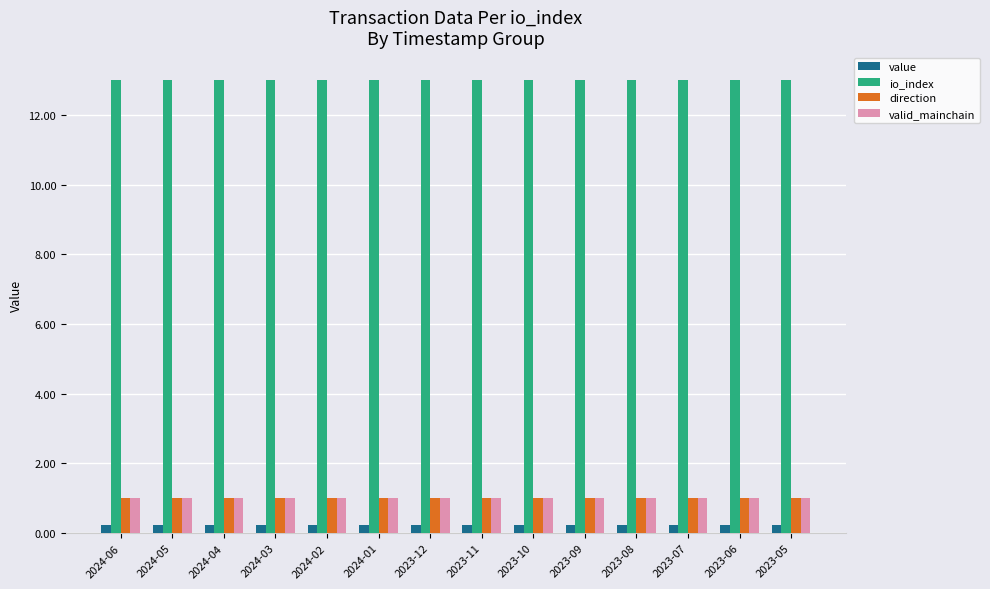

What is the smallest value displayed?

0.2